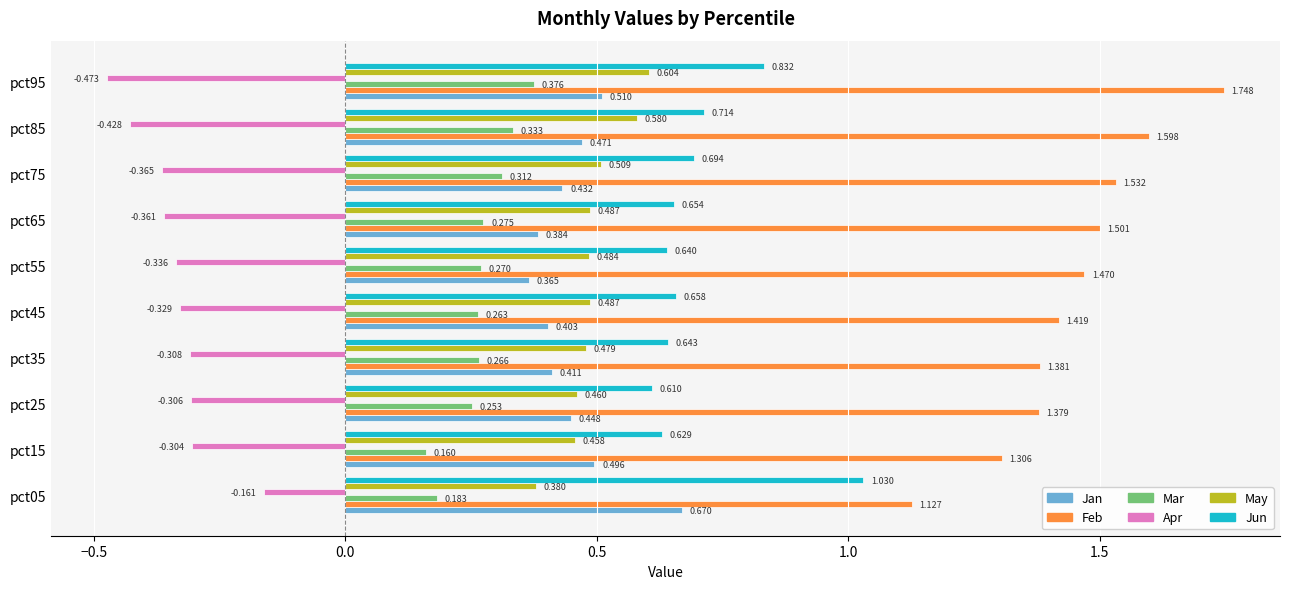

Which series has the largest total across all categories?

Feb